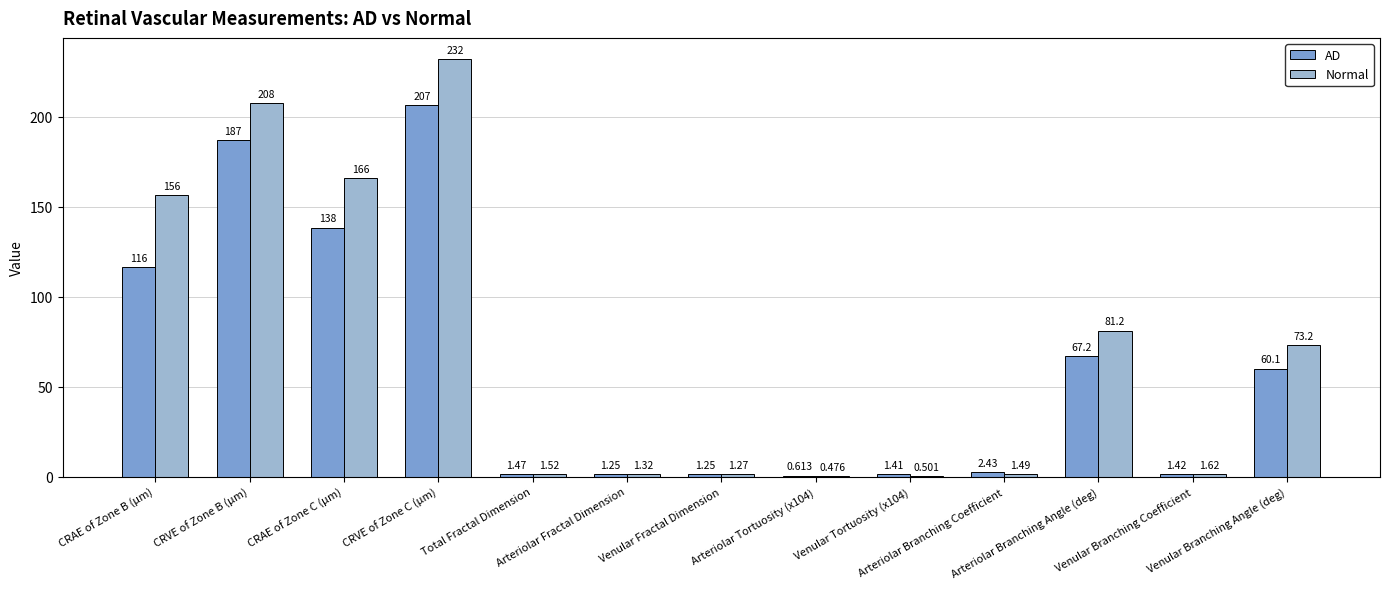

Which series has the largest total across all categories?

Normal